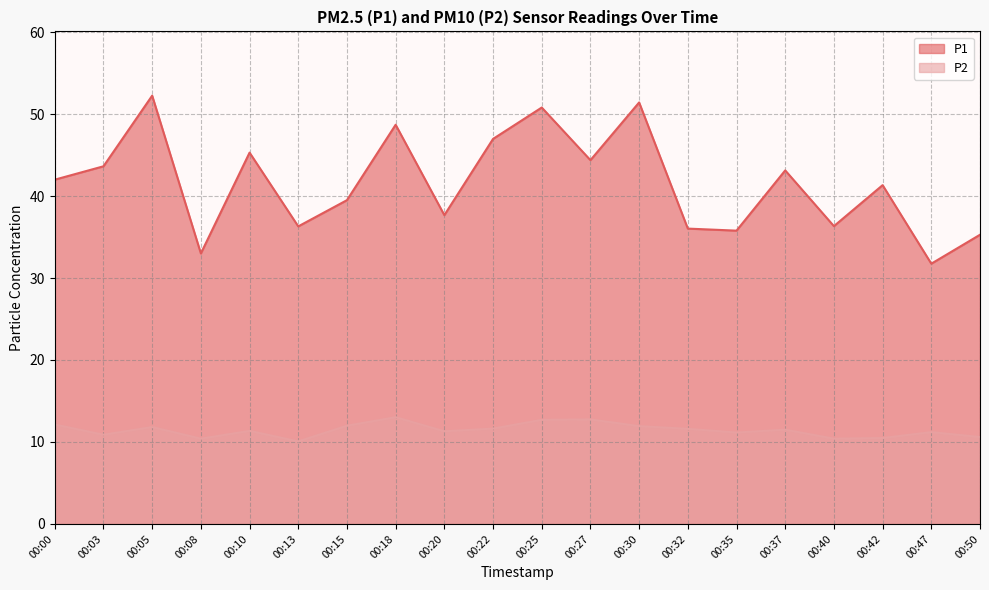

True or false: P1 and P2 intersect in this chart.

False